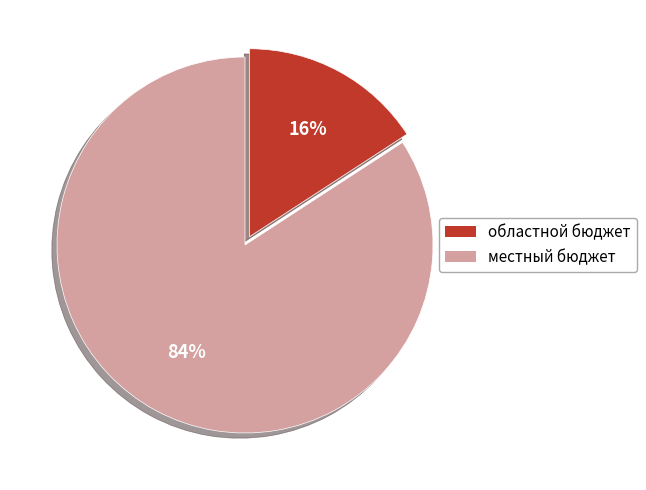

Between местный бюджет and областной бюджет, which is larger?

местный бюджет